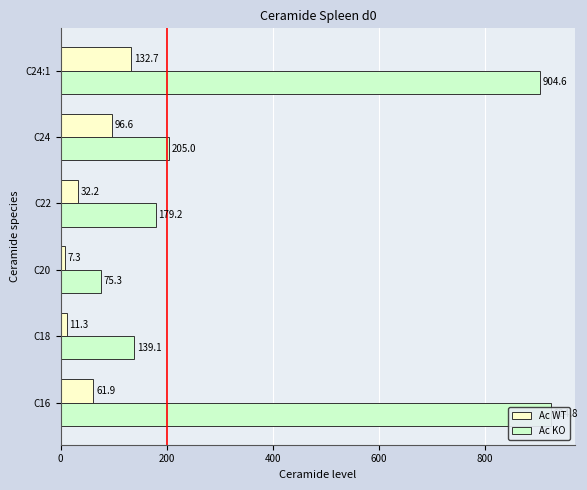

What is the average value of the Ac WT series?

57.0